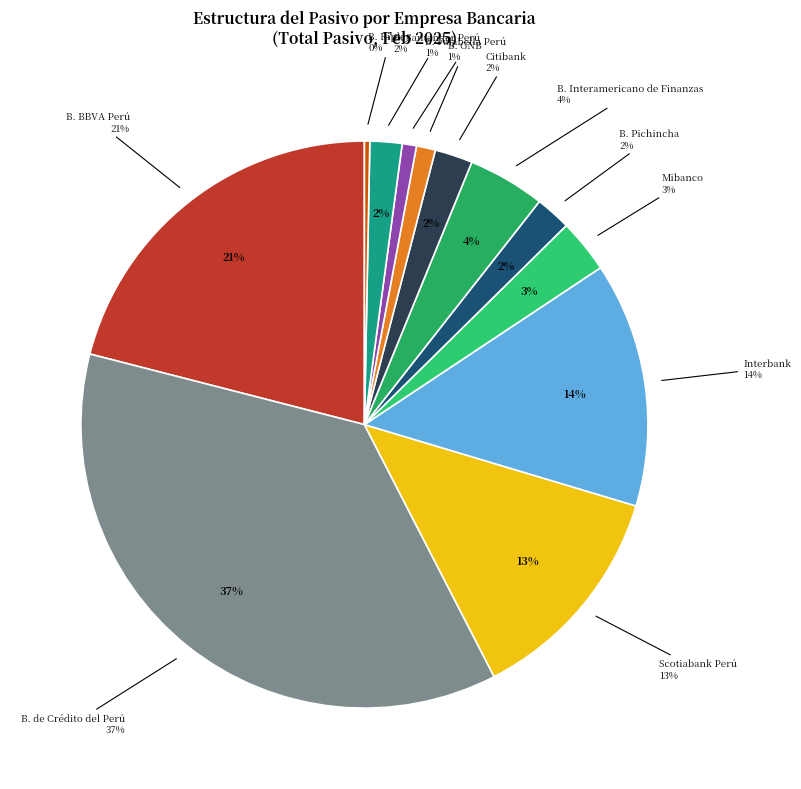

True or false: B. Pichincha accounts for 2% of the total.

True